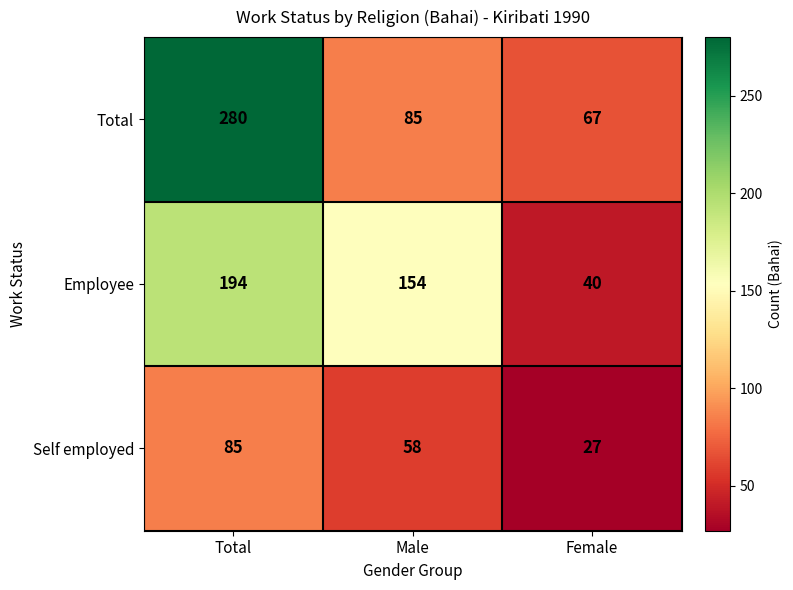

Which series has the largest range (max minus min)?

Total